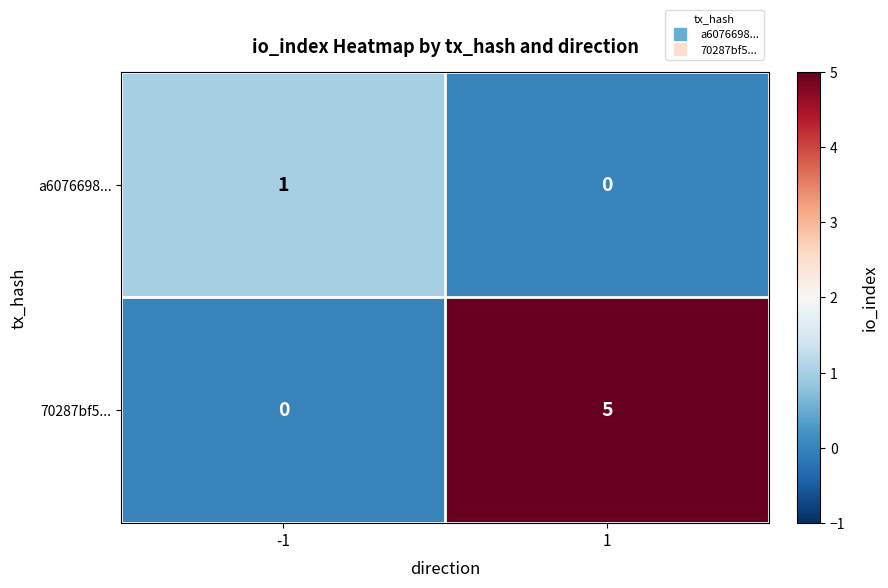

The a6076698... series shows 1 at -1. True or false?

True